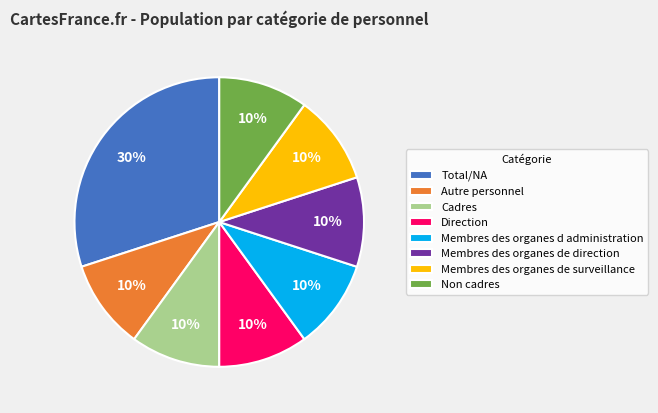

To the nearest percent, what is the difference between the largest and smallest slice percentages?

20%